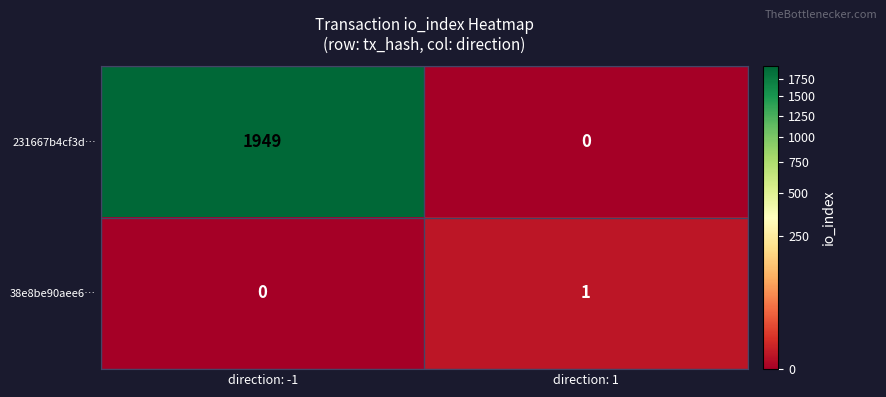

Which series changed the most between direction: -1 and direction: 1?

231667b4cf3d…